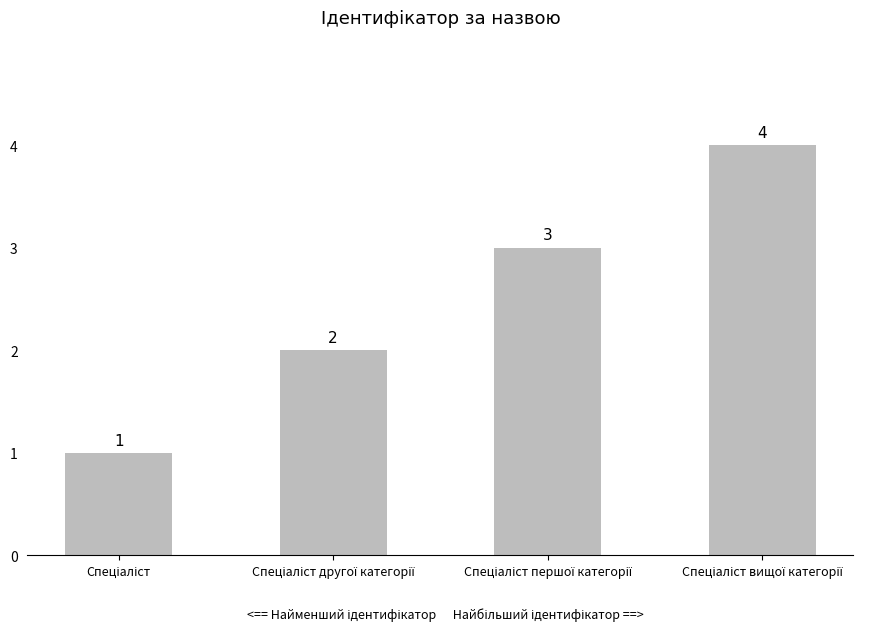

How many values are between 2 and 4?

3